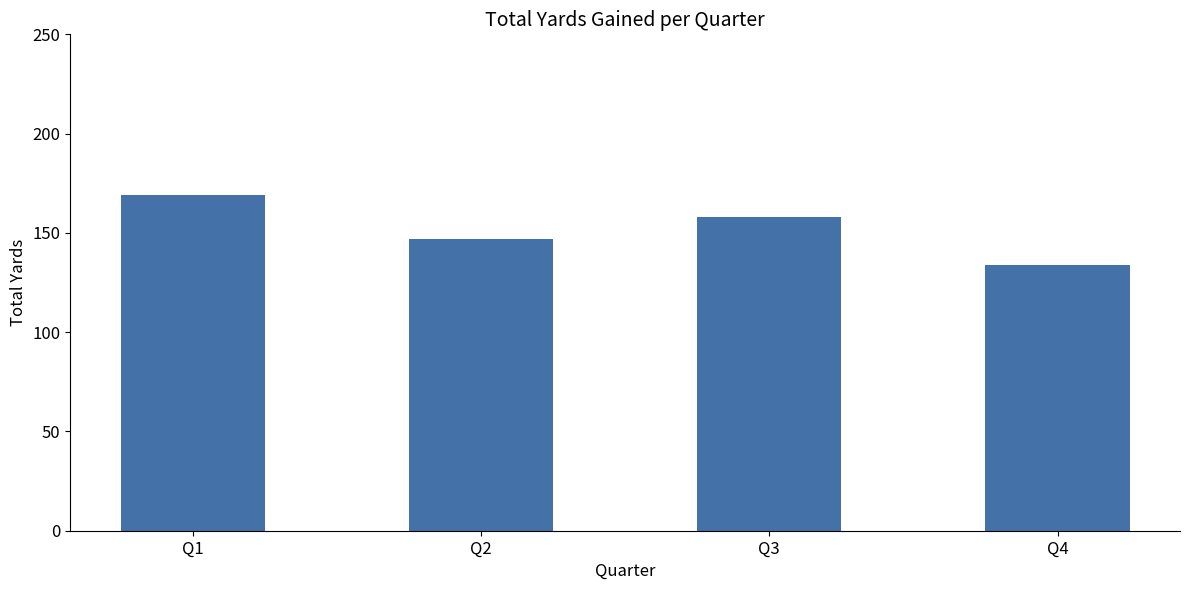

What is the difference between the second highest and minimum values?

24